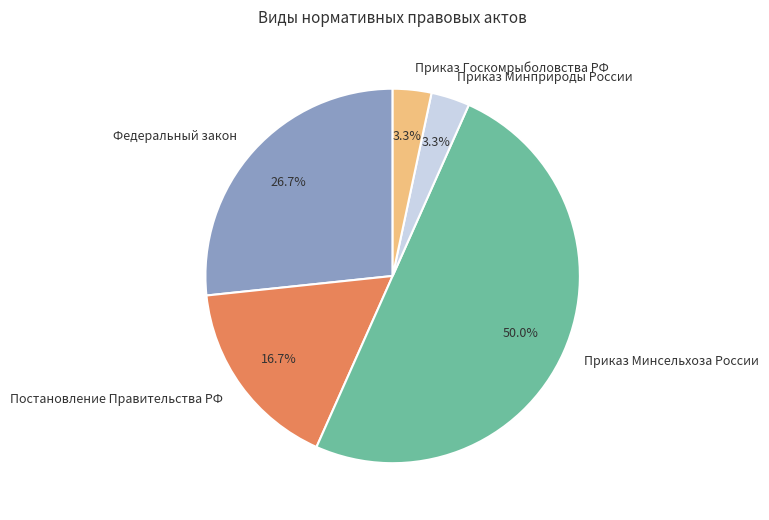

What percentage is NOT represented by Приказ Госкомрыболовства РФ?

96.7%